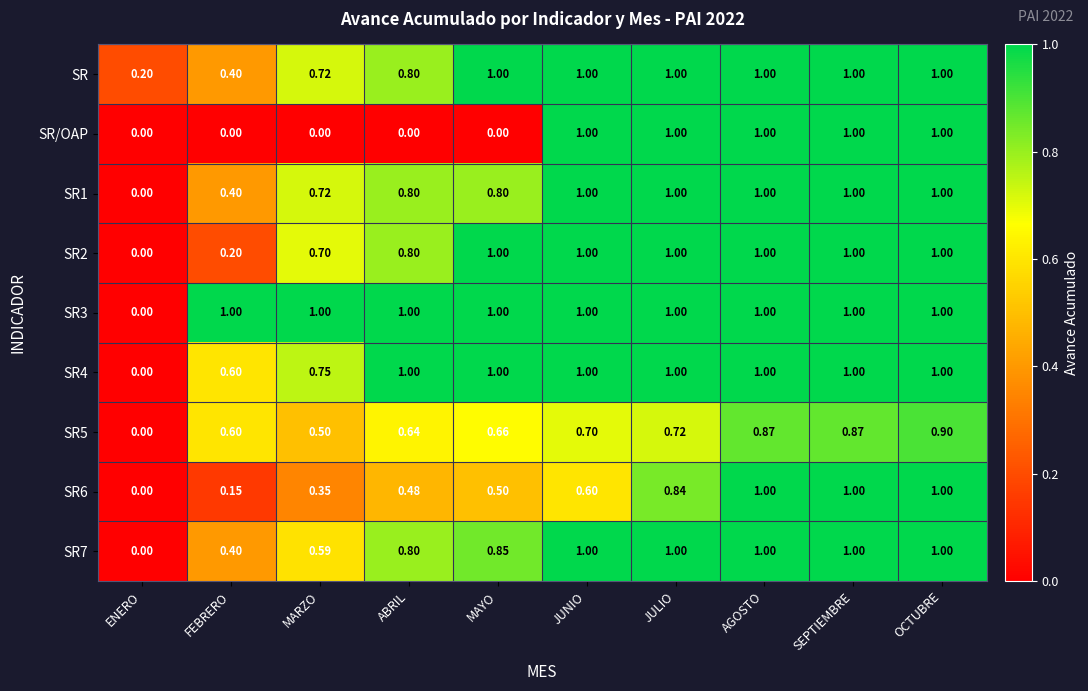

Is the value of SR1 at ABRIL greater than the value of SR at JUNIO?

No